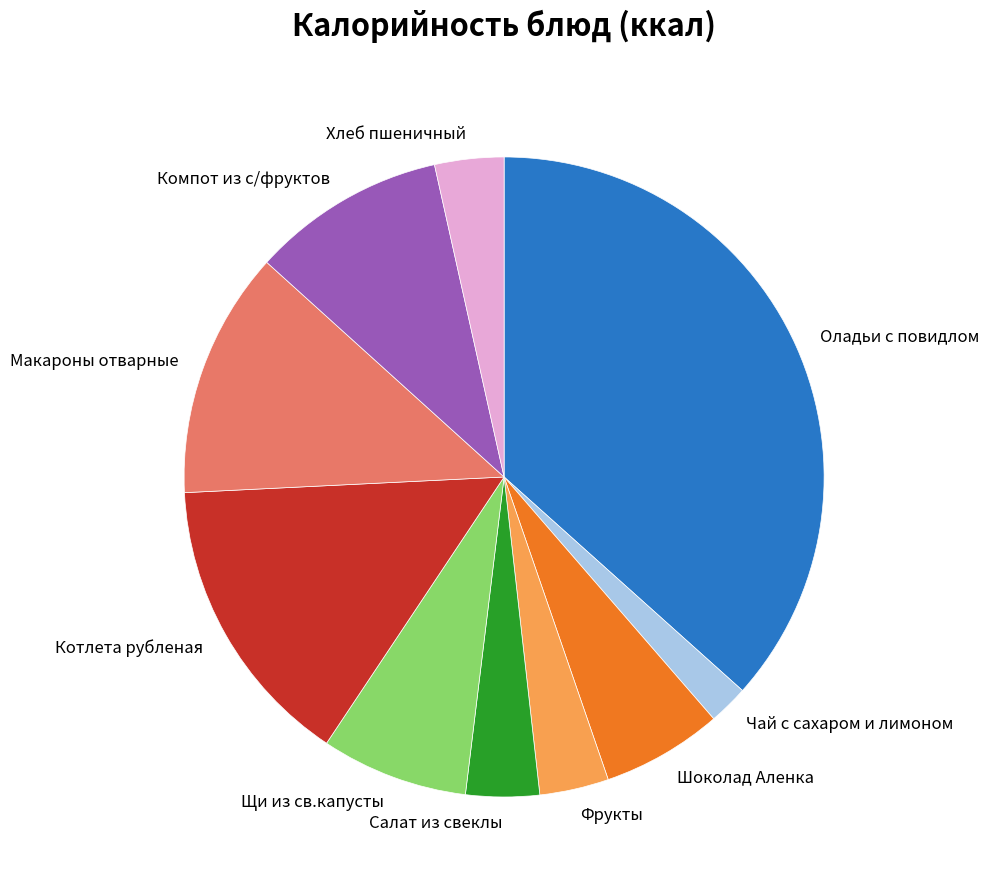

How many segments does this pie chart have?

10